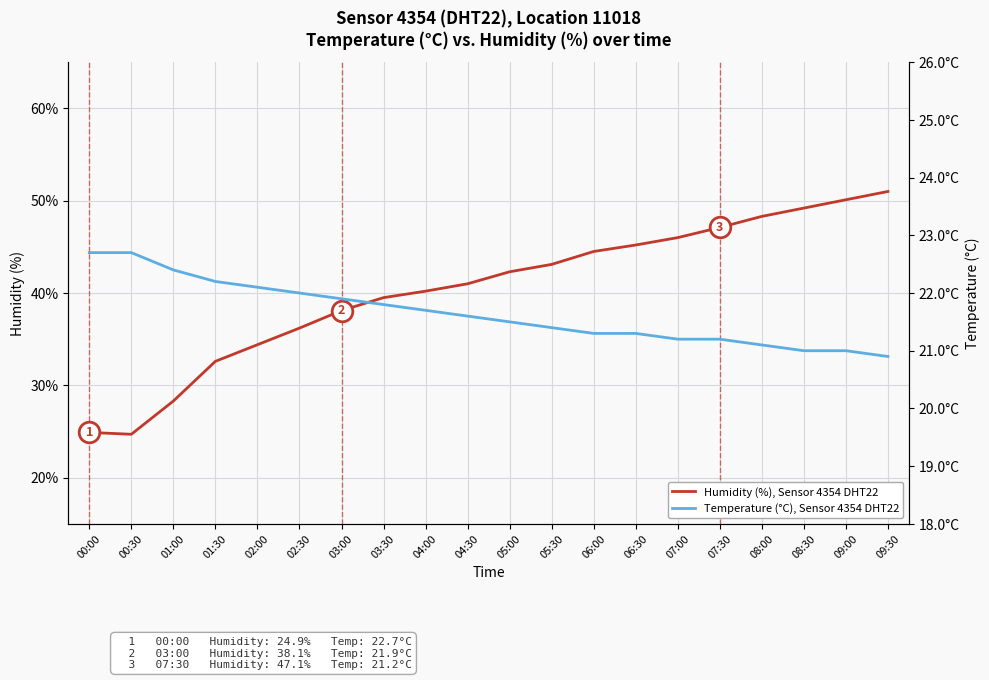

Which series reaches the maximum Y coordinate?

Humidity (%), Sensor 4354 DHT22